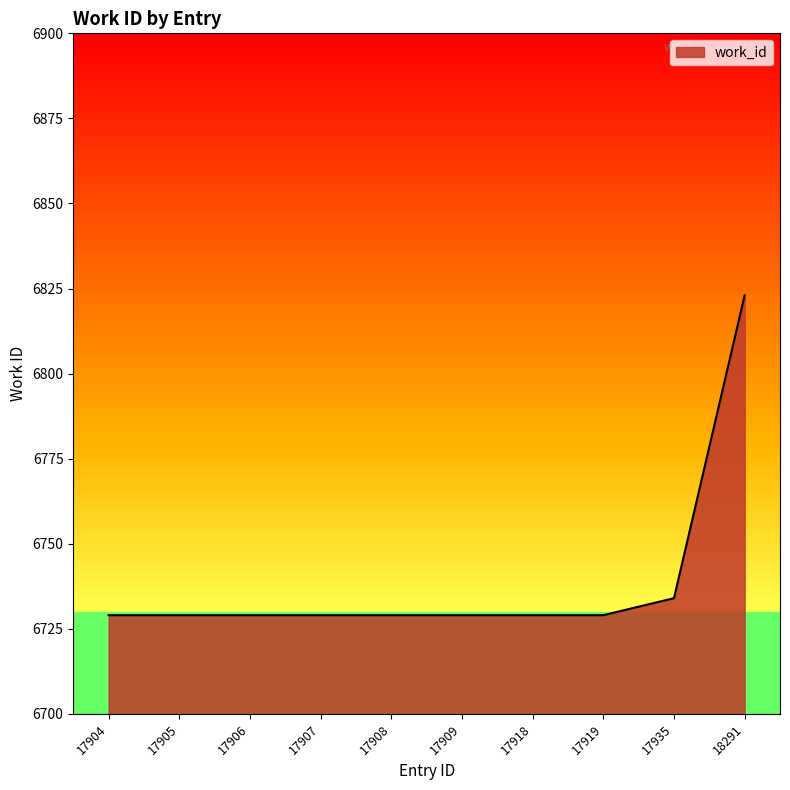

What is the average value?

6739